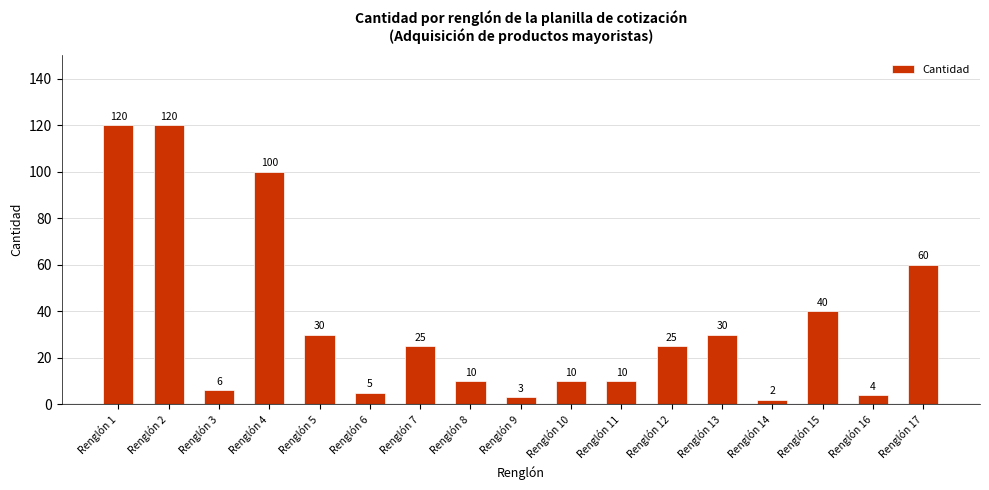

What is the difference between the second highest and minimum values?

118